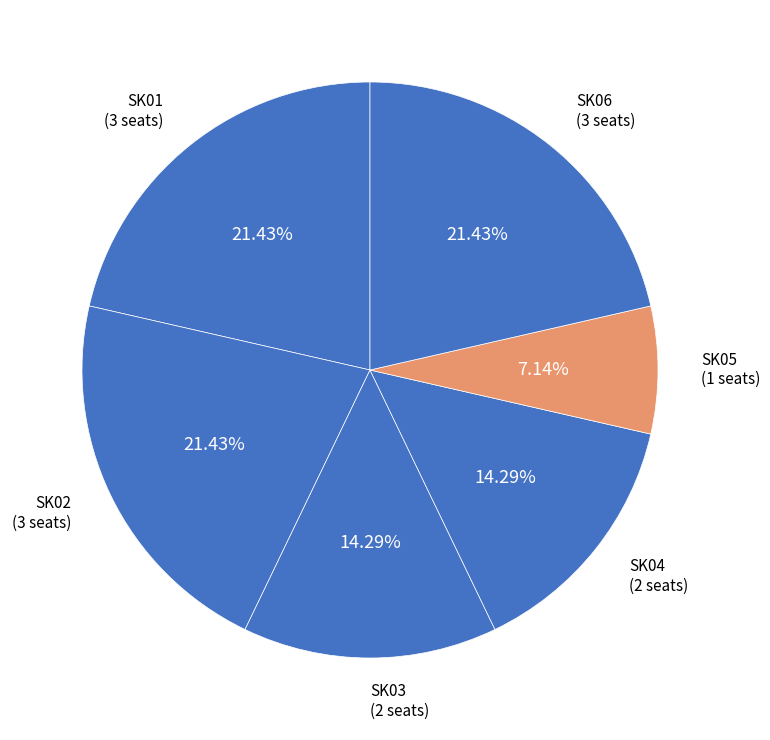

How many segments does this pie chart have?

6